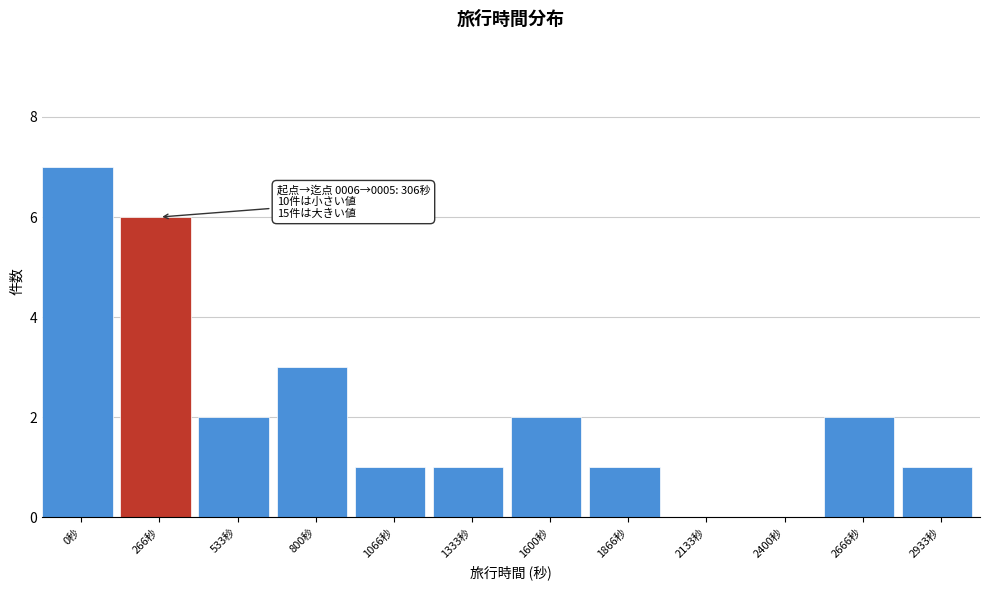

Reading right to left, extract all data points from this chart.

2933秒=1	2666秒=2	2400秒=0	2133秒=0	1866秒=1	1600秒=2	1333秒=1	1066秒=1	800秒=3	533秒=2	266秒=6	0秒=7